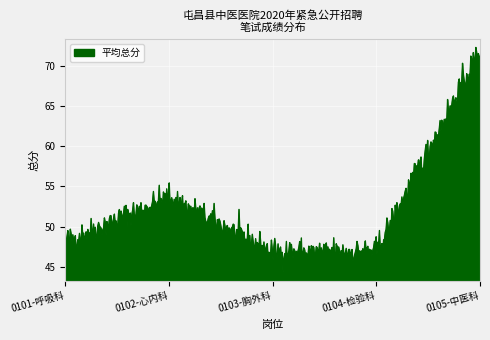

What is the minimum value shown in the chart?

44.3